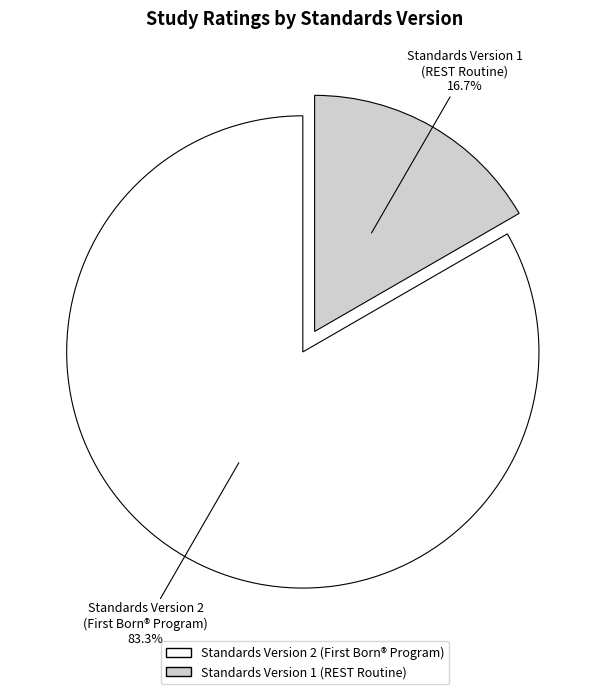

Is there a majority slice in this chart?

Yes